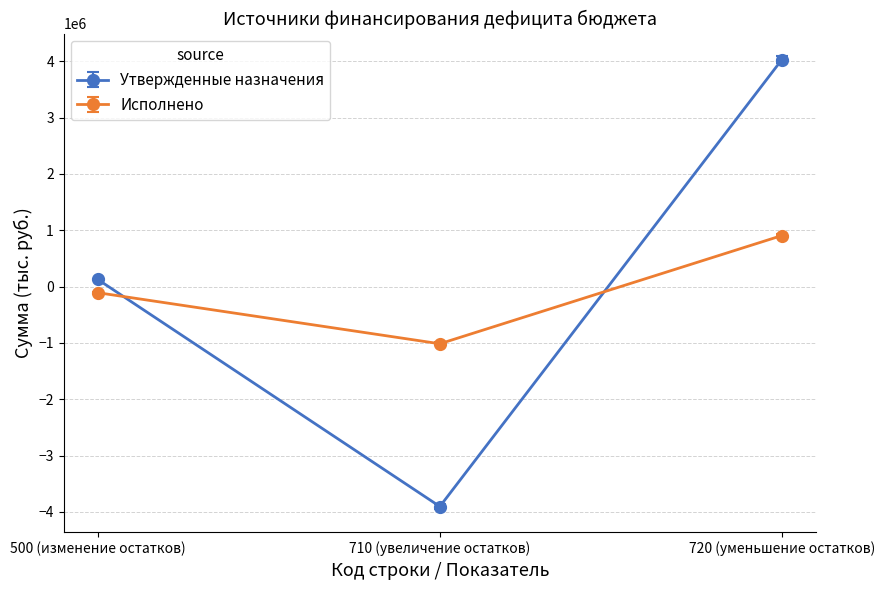

Reading left to right, transcribe all the data shown in this chart.

Утвержденные назначения: 500 (изменение остатков)=126870.0	710 (увеличение остатков)=-3904143.0	720 (уменьшение остатков)=4031013.0
Исполнено: 500 (изменение остатков)=-107568.5	710 (увеличение остатков)=-1014498.0	720 (уменьшение остатков)=906929.5